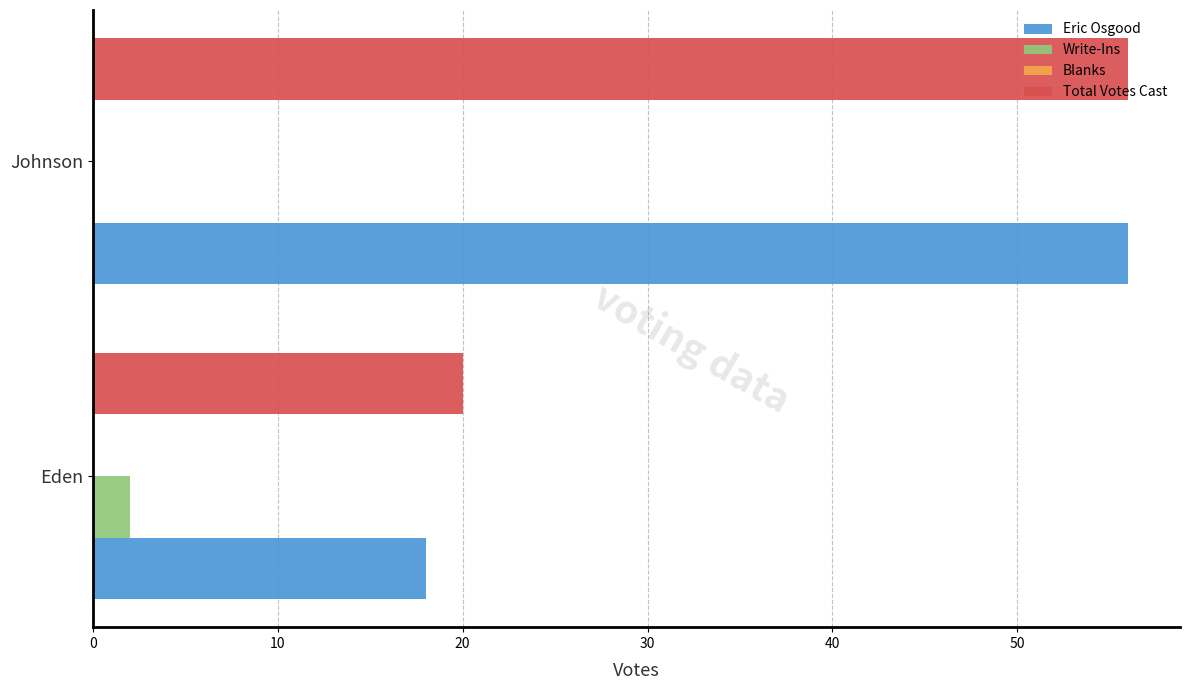

Is it true that Eric Osgood equals 34 at Johnson?

False